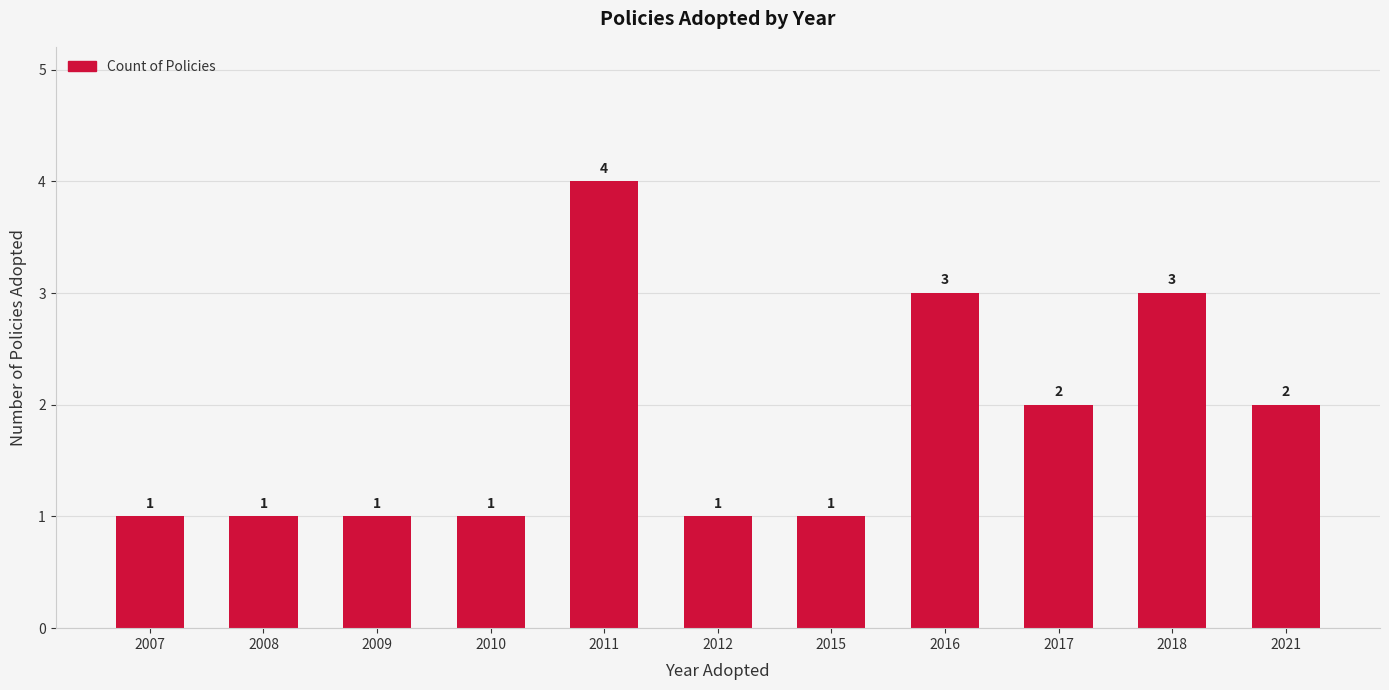

What is the average value?

2